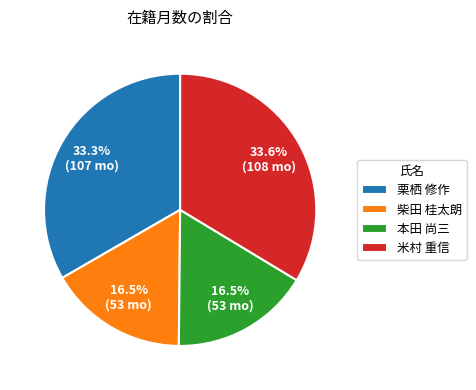

Approximately how many times larger is the value at 本田 尚三 compared to 栗栖 修作?

0.5